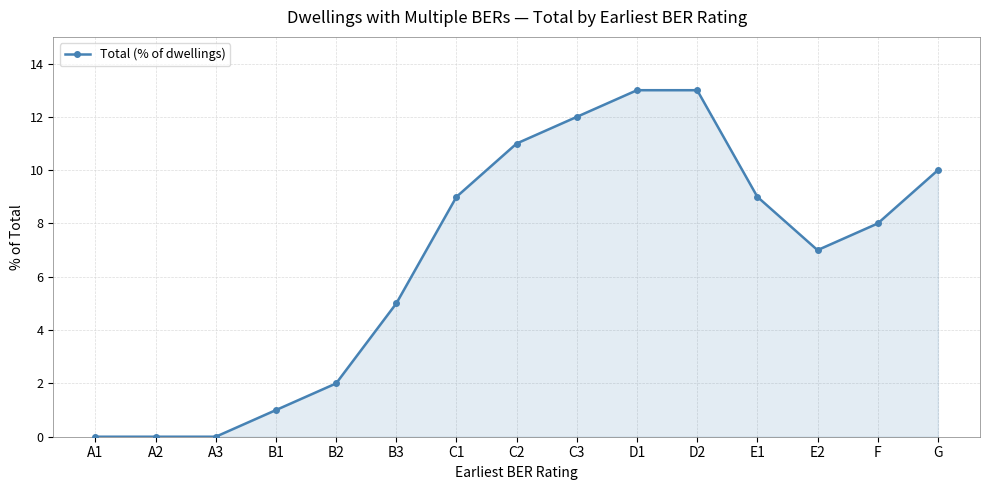

What position from the right is A3?

13